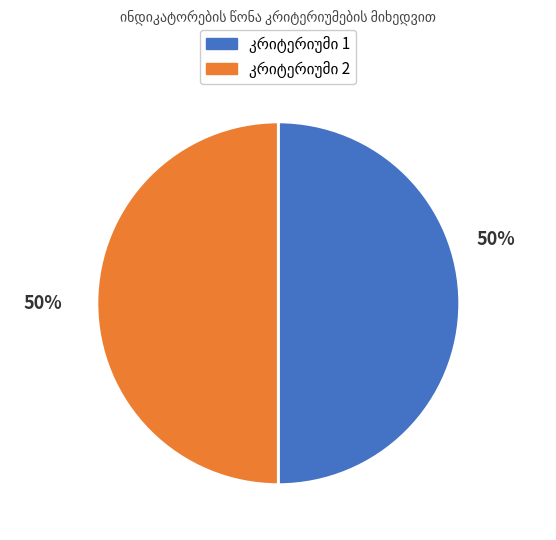

To the nearest percent, what is the difference between the largest and smallest slice percentages?

0%